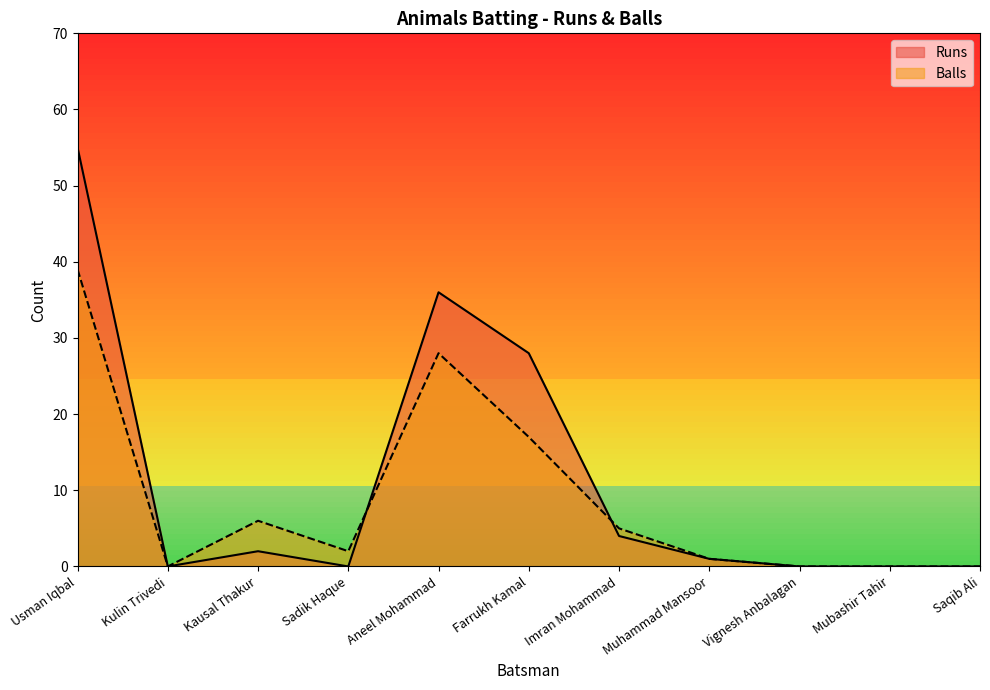

At Aneel Mohammad, list the series in order from smallest to largest.

Balls, Runs